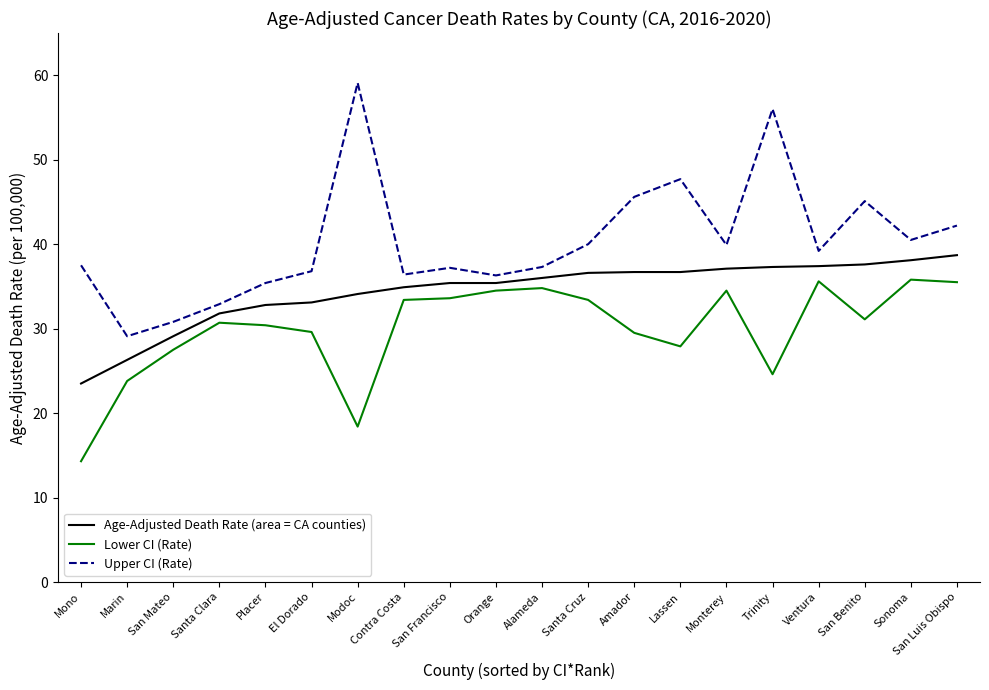

How many lines are shown in the chart?

3